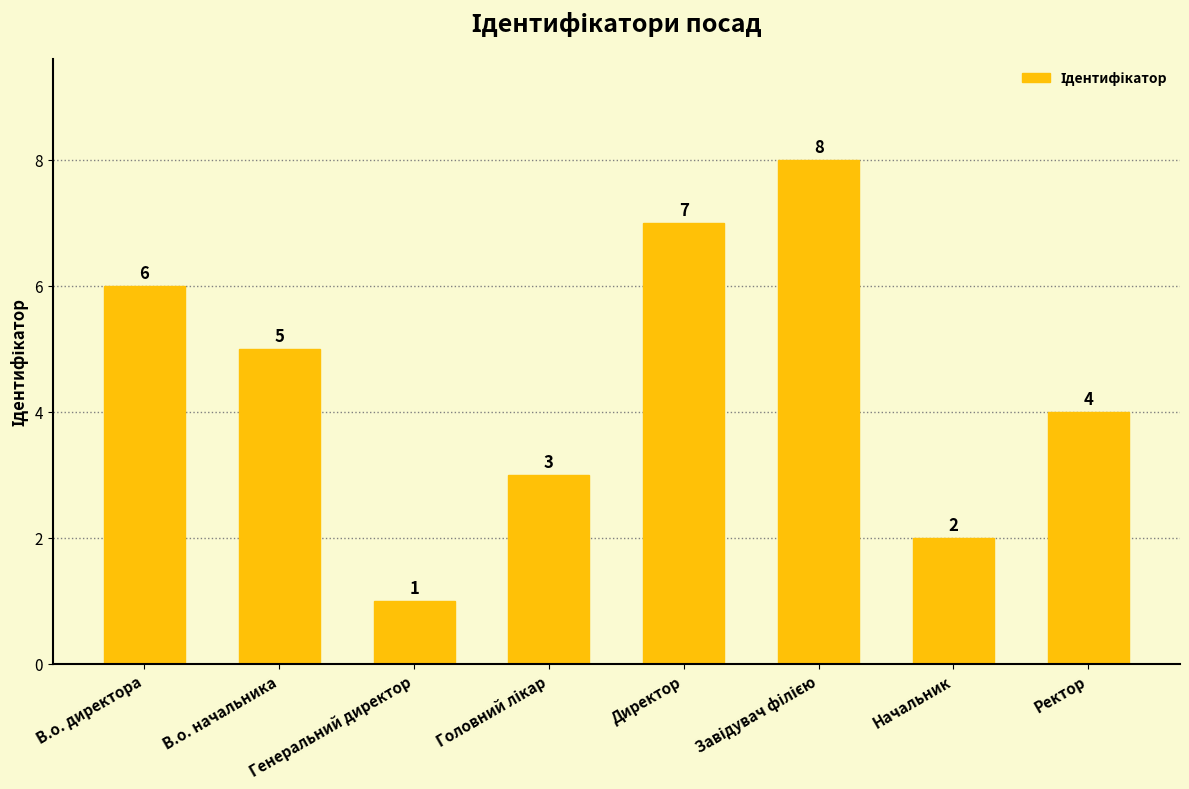

What is the label of the 2nd bar from the right?

Начальник